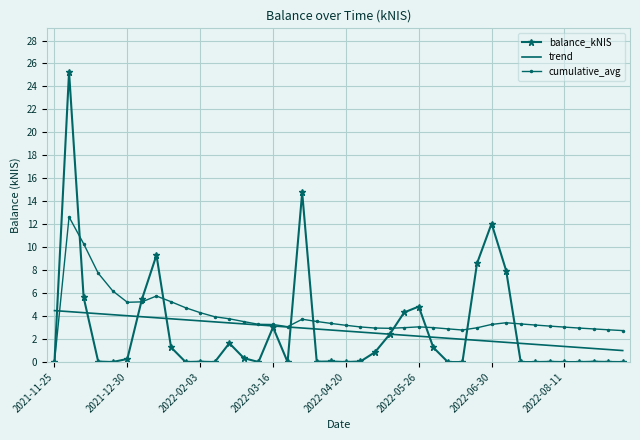

Which series has the largest range (max minus min)?

balance_kNIS